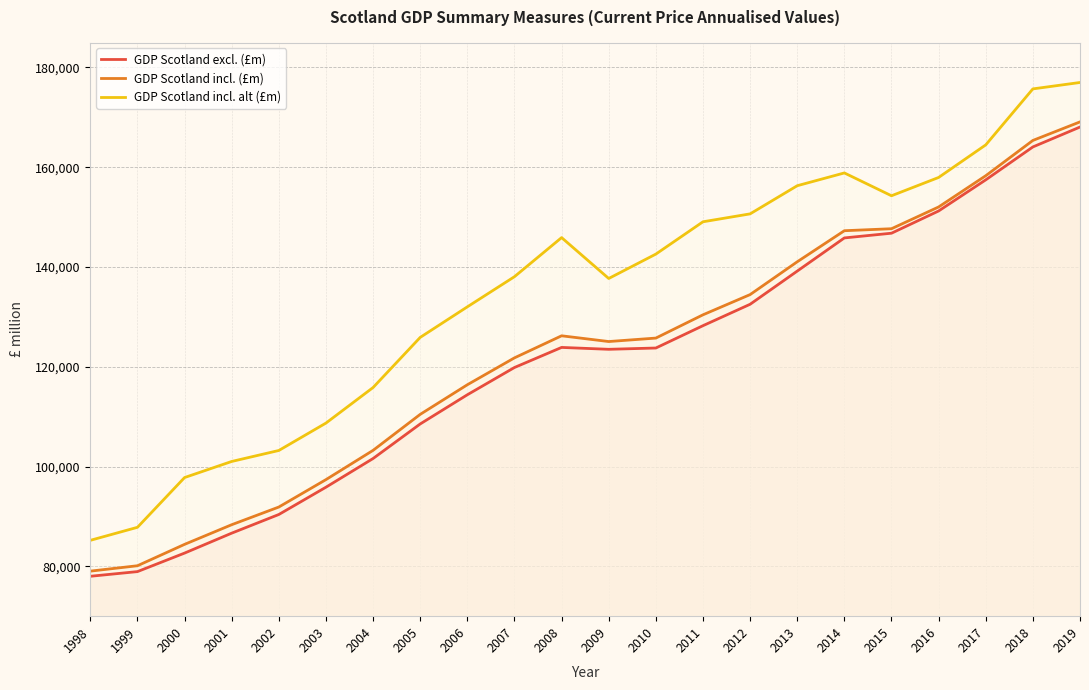

Reading left to right, transcribe all the data shown in this chart.

GDP Scotland excl. (£m): 77998	78935	82648	86644	90385	95857	101607	108536	114386	119851	123875	123498	123757	128234	132526	139177	145825	146771	151229	157468	164065	168054
GDP Scotland incl. (£m): 79029	80110	84398	88336	91881	97376	103243	110459	116393	121785	126207	125054	125749	130413	134466	141043	147270	147670	152032	158295	165369	169087
GDP Scotland incl. alt (£m): 85204	87814	97791	101014	103217	108711	115840	125888	132012	138058	145891	137695	142584	149062	150648	156291	158853	154278	157946	164477	175701	176986